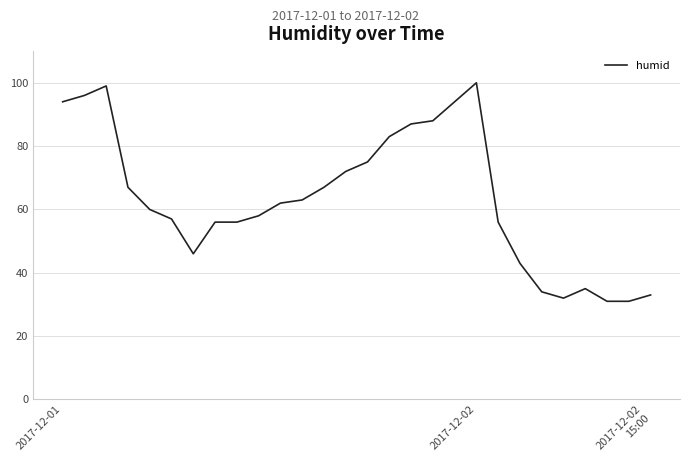

What is the minimum value shown in the chart?

31